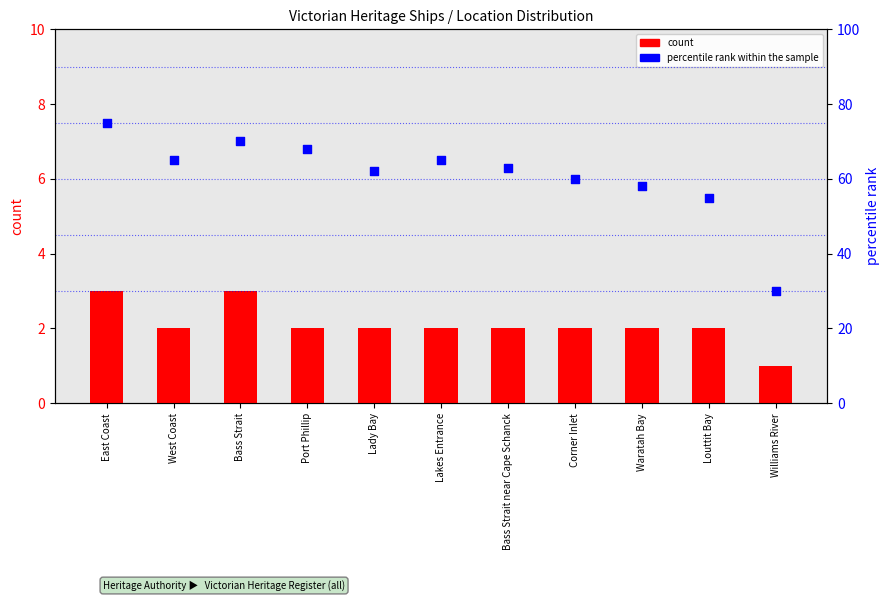

Which series reaches the minimum Y coordinate?

count